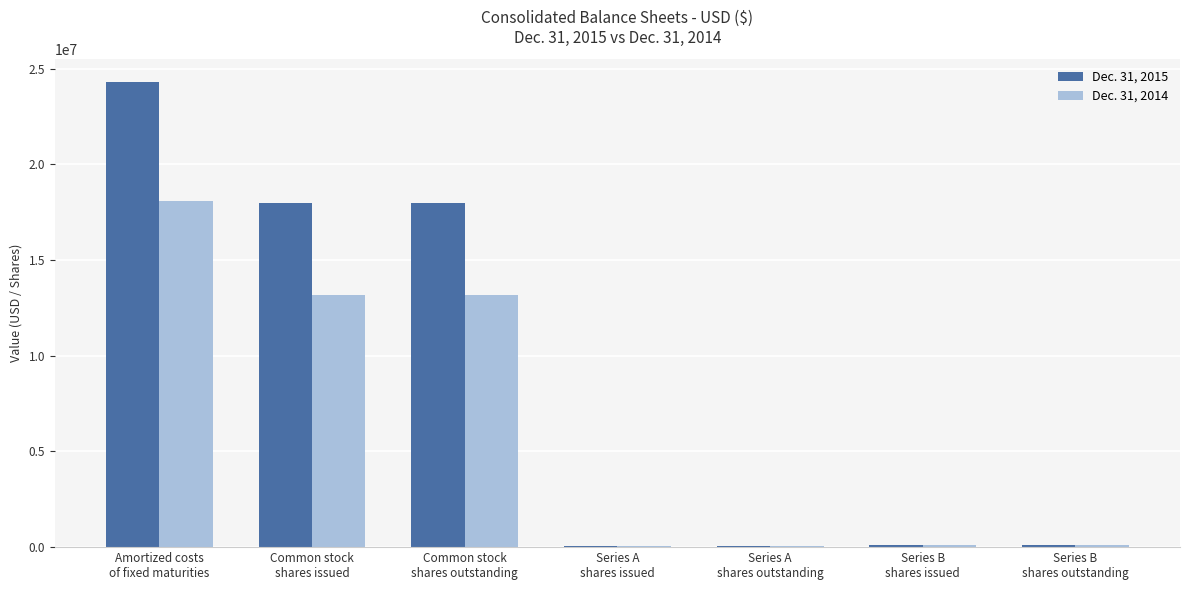

How many categories are shown in the chart?

7